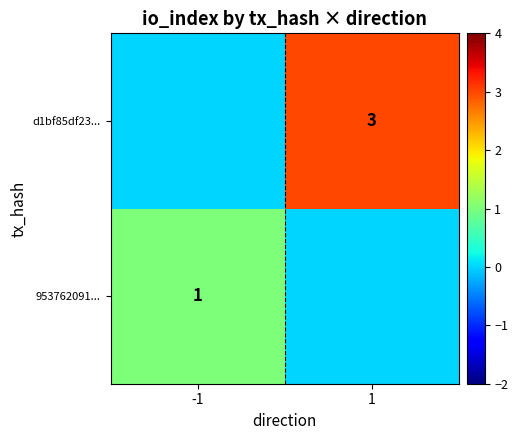

What is the difference between the highest and lowest values at 1?

3